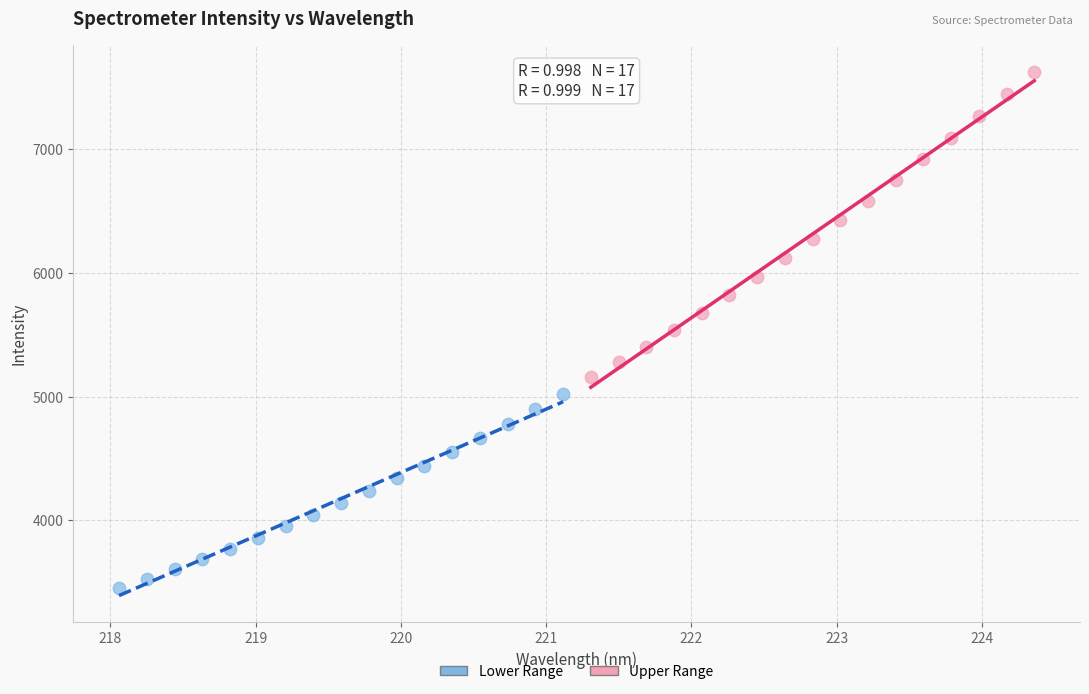

What are all the series names shown in the legend?

Lower Range, Upper Range